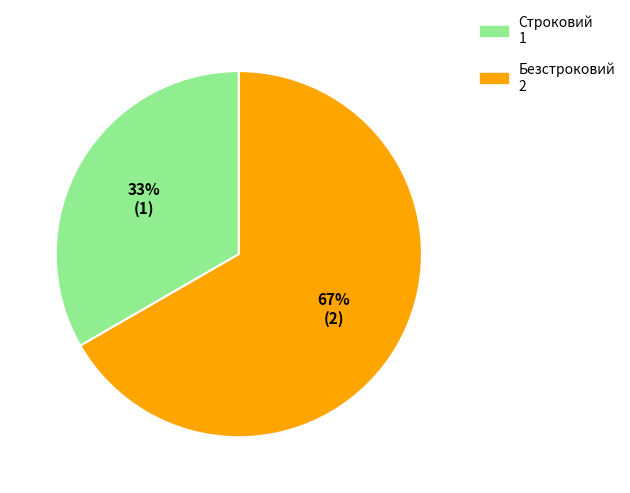

Count the number of slices in the pie.

2